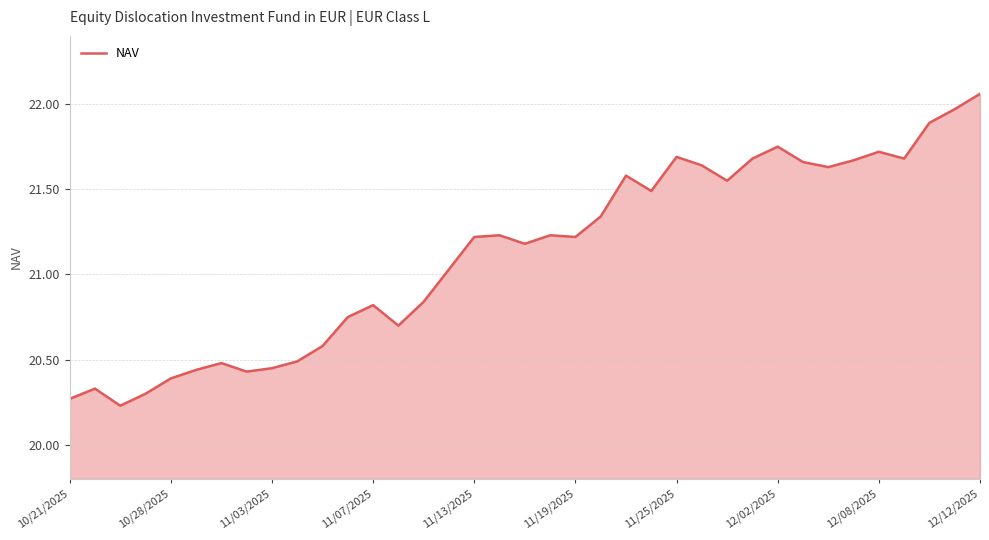

What is the difference between the maximum and minimum values?

1.8